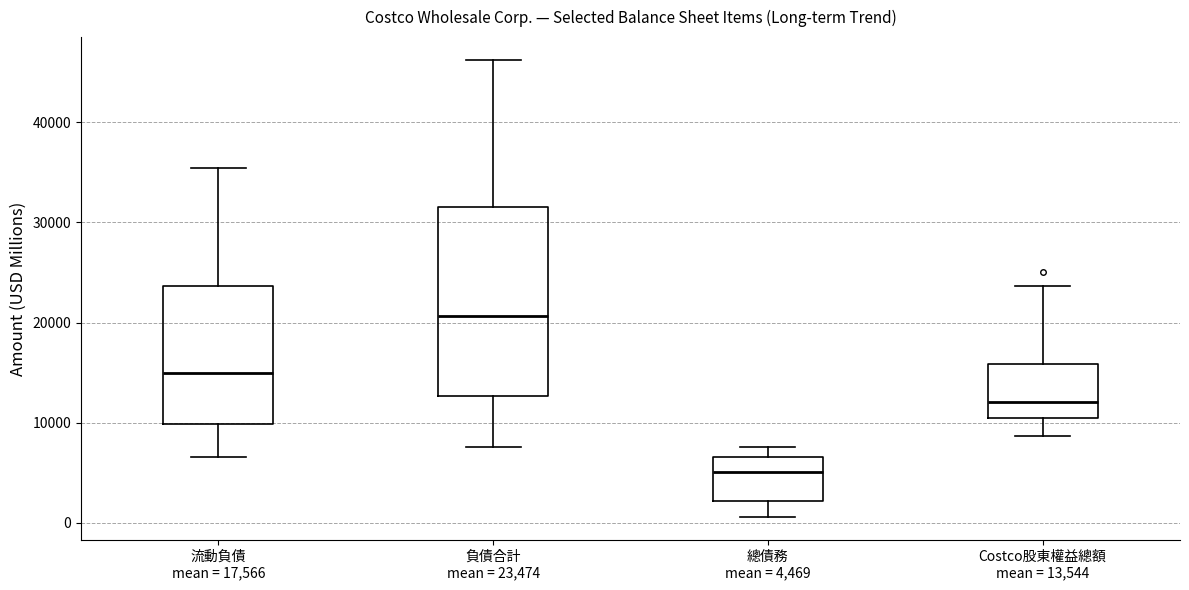

Reading left to right, read every box against the y-axis: the position of its median line, the range the box covers, and the ends of its whiskers. The values are not printed on the chart, so give them approximately, as read against the axis.

流動負債 mean = 17,566: median 15000, box 10000 to 24000, whiskers 7000 to 35000
負債合計 mean = 23,474: median 21000, box 13000 to 32000, whiskers 8000 to 46000
總債務 mean = 4,469: median 5000, box 2000 to 7000, whiskers 1000 to 8000
Costco股東權益總額 mean = 13,544: median 12000, box 10000 to 16000, whiskers 9000 to 24000